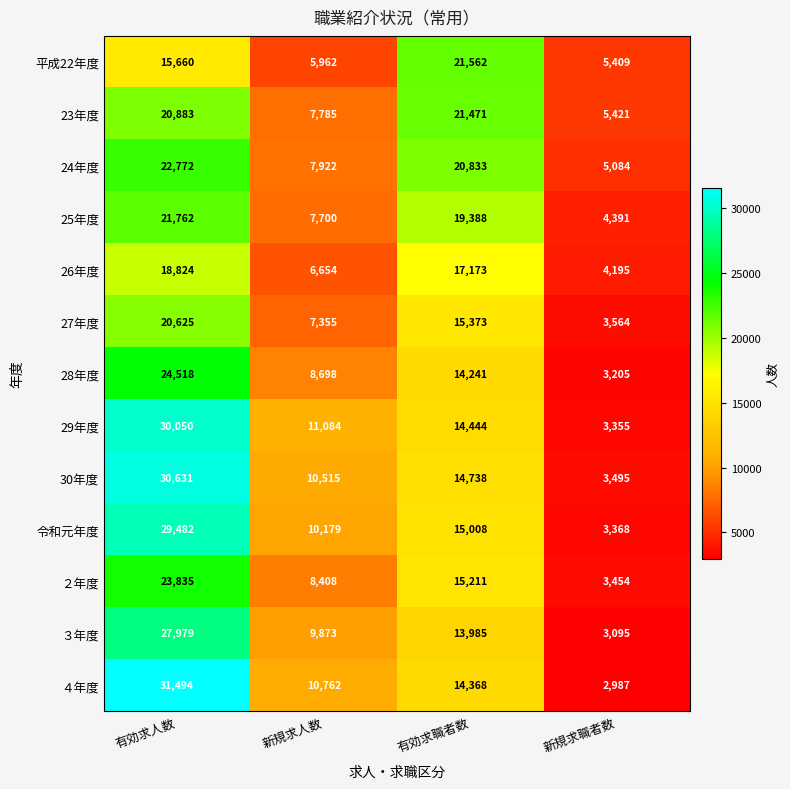

At which category is the sum across all series the highest?

有効求人数